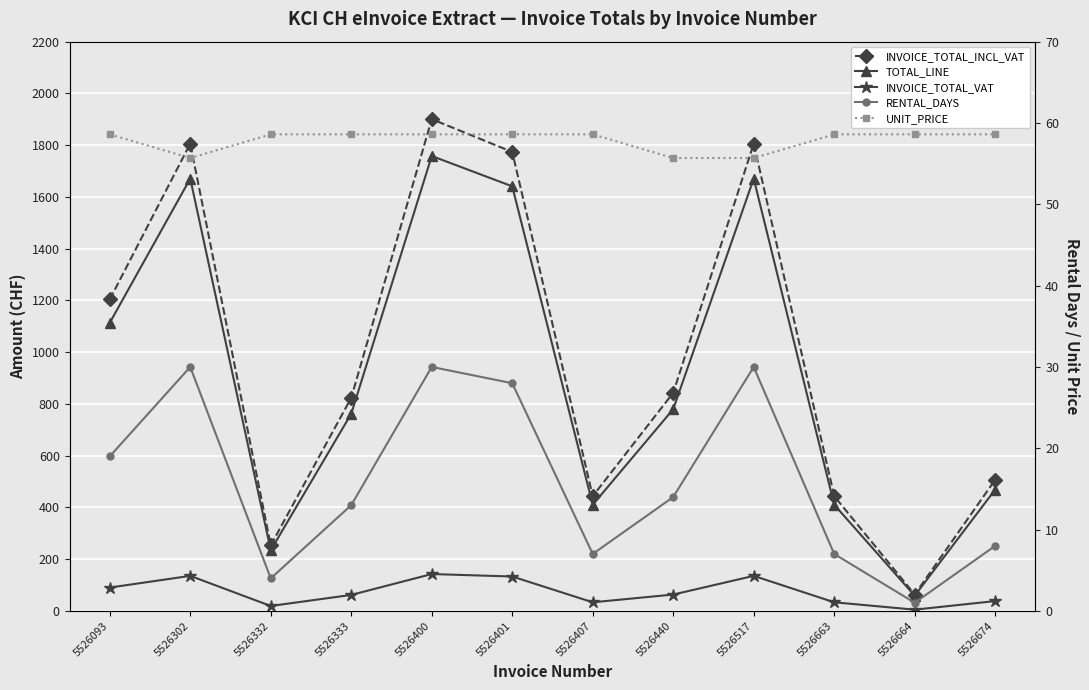

Is it true that TOTAL_LINE equals 279.4 at 5526440?

False